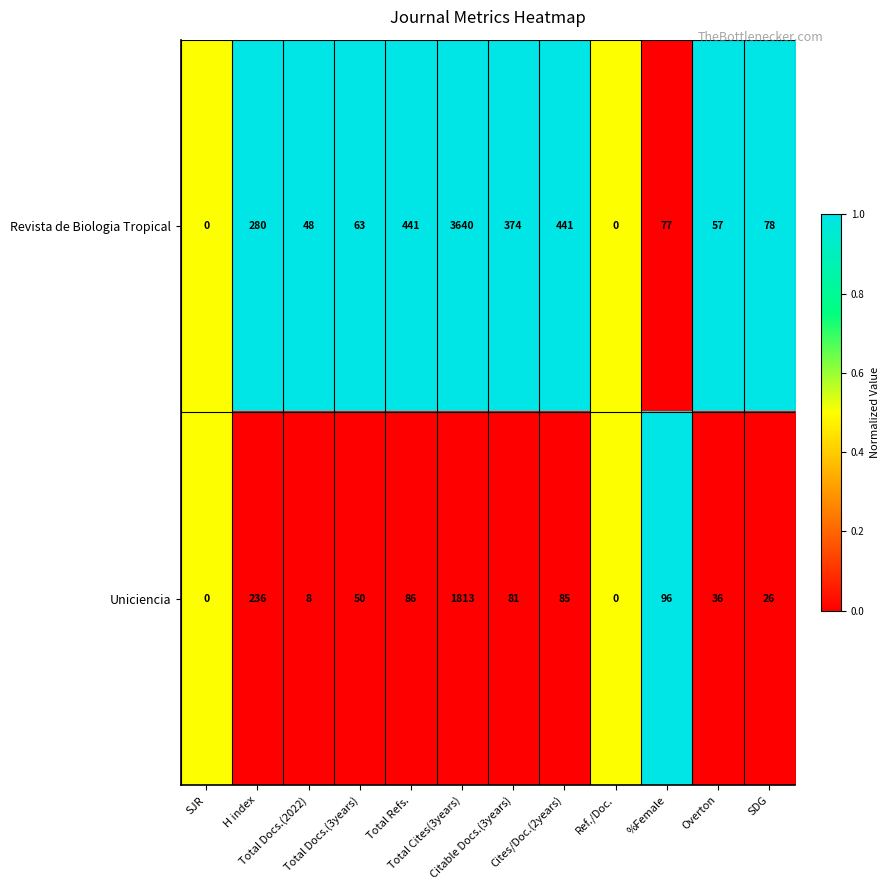

What is the difference between the maximum and minimum values in the Revista de Biologia Tropical series?

3640